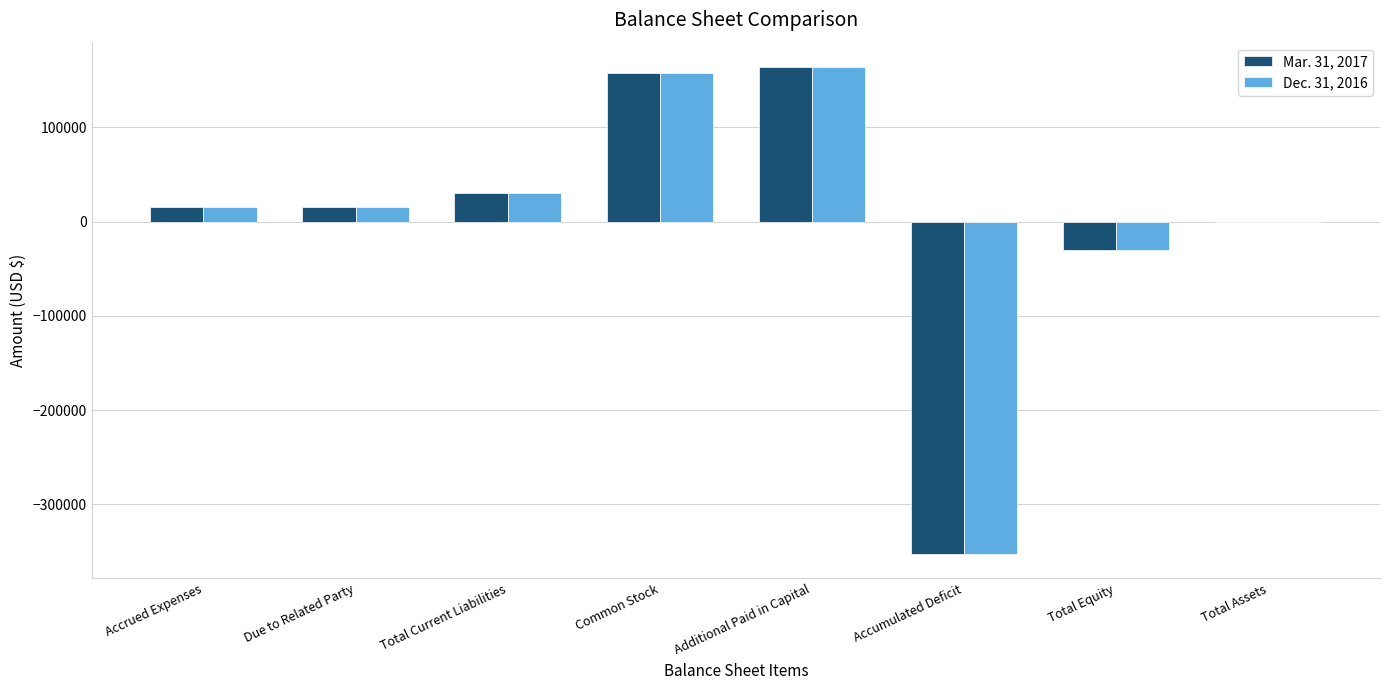

Count the number of data series in this chart.

2